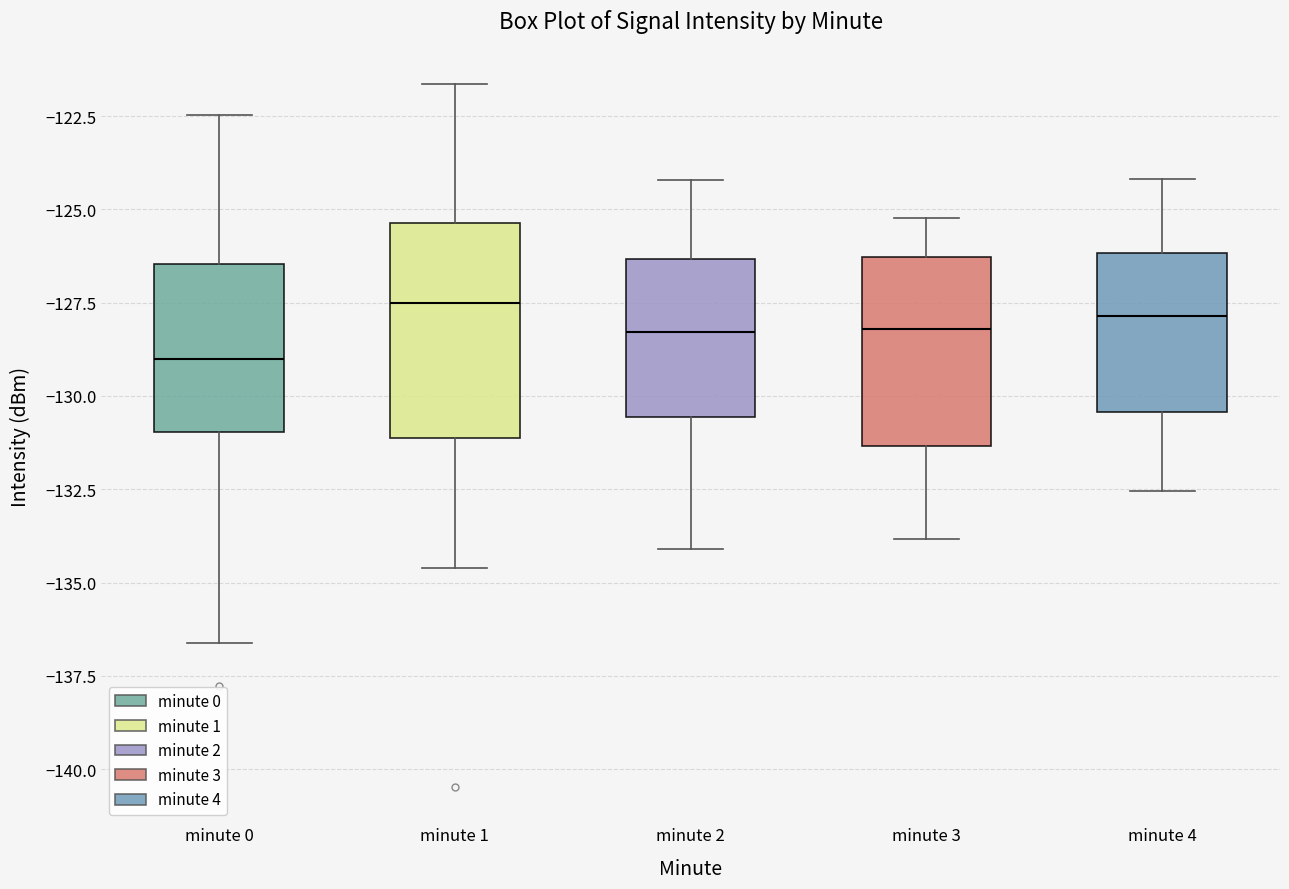

Reading left to right, transcribe this box plot: for each box, give where its median line is, the range the box spans, and where its two whiskers end, as read against the y-axis. The values are not printed on the chart, so give them approximately, as read against the axis.

minute 0: median -129.0, box -131.0 to -126.5, whiskers -136.5 to -122.5
minute 1: median -127.5, box -131.0 to -125.5, whiskers -134.5 to -121.5
minute 2: median -128.5, box -130.5 to -126.5, whiskers -134.0 to -124.0
minute 3: median -128.0, box -131.5 to -126.5, whiskers -134.0 to -125.0
minute 4: median -128.0, box -130.5 to -126.0, whiskers -132.5 to -124.0